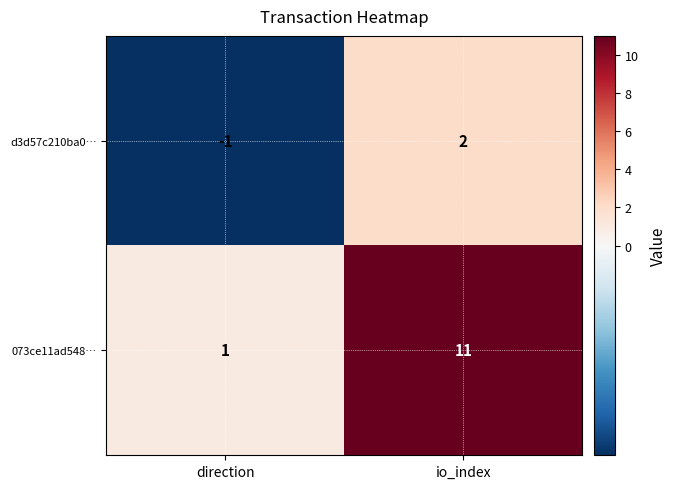

Reading right to left, list all the values displayed in this chart.

d3d57c210ba0…: io_index=2	direction=-1
073ce11ad548…: io_index=11	direction=1